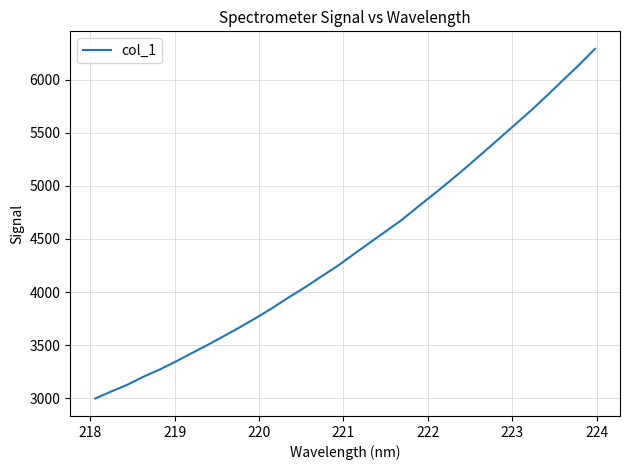

What is the difference between the maximum and minimum values?

3293.1